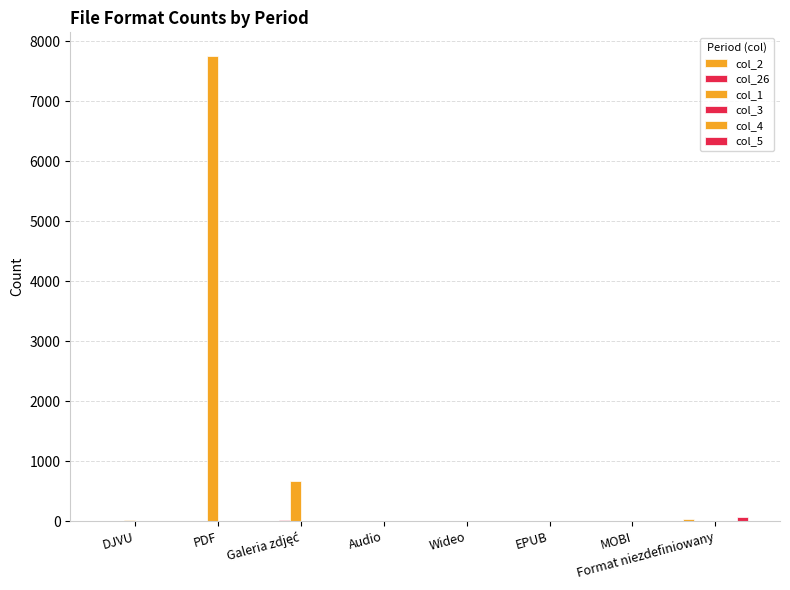

Reading left to right, extract all data points from this chart.

col_2: DJVU=0	PDF=0	Galeria zdjęć=0	Audio=0	Wideo=0	EPUB=0	MOBI=0	Format niezdefiniowany=29
col_26: DJVU=0	PDF=0	Galeria zdjęć=13	Audio=0	Wideo=0	EPUB=0	MOBI=0	Format niezdefiniowany=6
col_1: DJVU=22	PDF=7760	Galeria zdjęć=678	Audio=0	Wideo=0	EPUB=0	MOBI=0	Format niezdefiniowany=0
col_3: DJVU=0	PDF=0	Galeria zdjęć=0	Audio=0	Wideo=0	EPUB=0	MOBI=0	Format niezdefiniowany=2
col_4: DJVU=0	PDF=0	Galeria zdjęć=0	Audio=0	Wideo=0	EPUB=0	MOBI=0	Format niezdefiniowany=11
col_5: DJVU=0	PDF=0	Galeria zdjęć=0	Audio=0	Wideo=0	EPUB=0	MOBI=0	Format niezdefiniowany=78